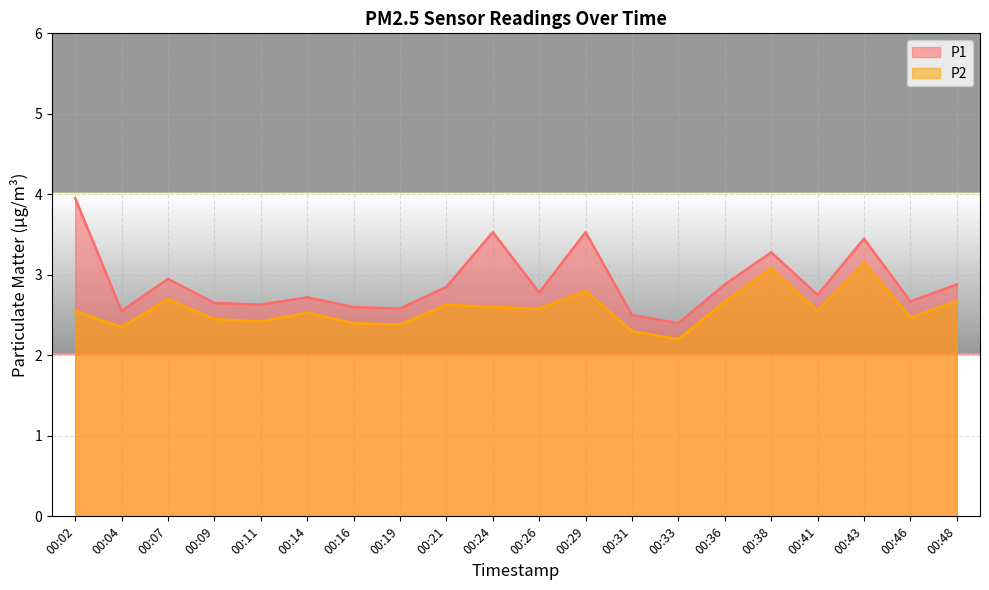

Where is the first local minimum for P2?

00:04